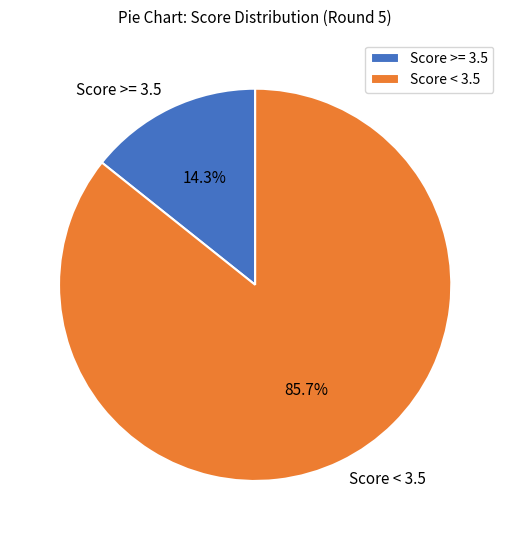

Which category has the smallest portion of the pie?

Score >= 3.5